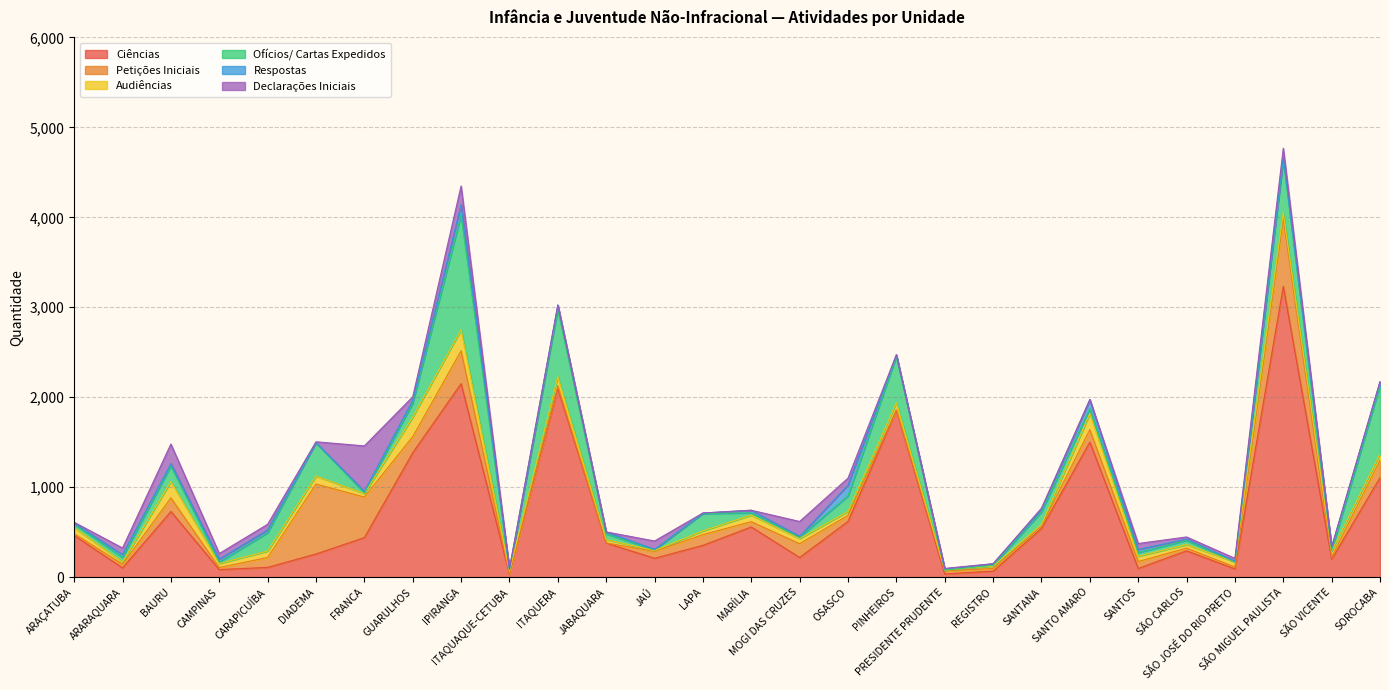

Which series has the largest total across all categories?

Ciências